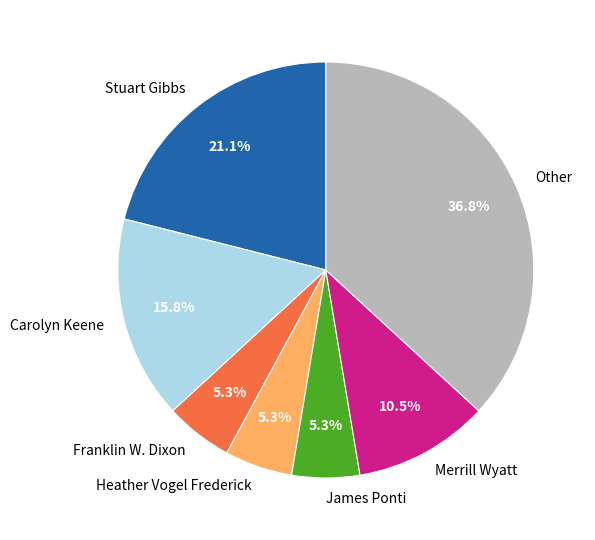

Which has a higher value, Other or Merrill Wyatt?

Other